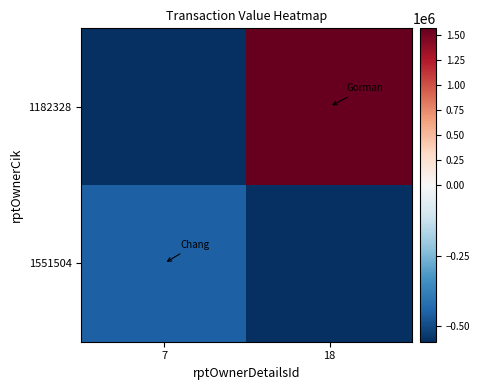

What is the spread (max minus min) of values at 18?

2120628.0